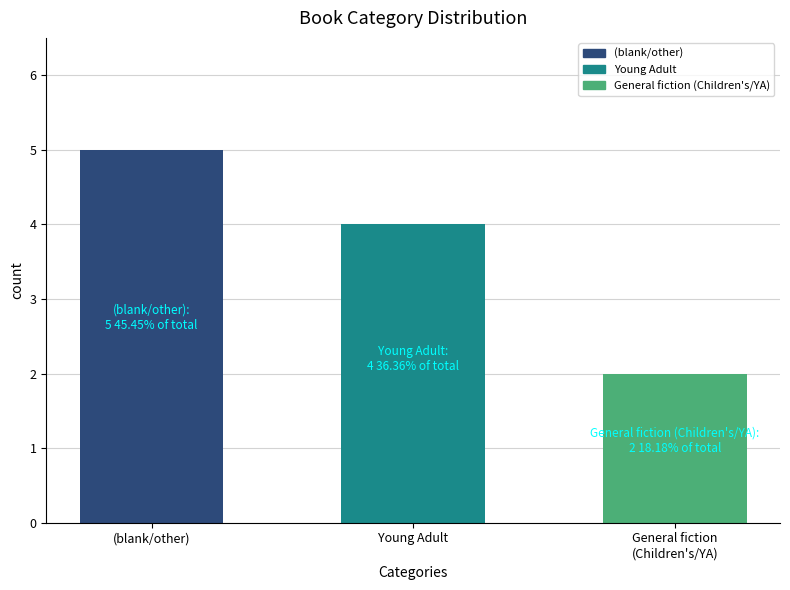

What is the ratio of the value at (blank/other) to the value at Young Adult?

1.2